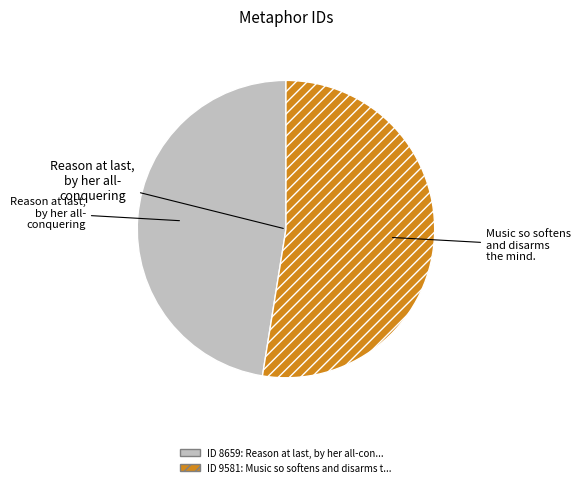

How many slices are in this pie chart?

2